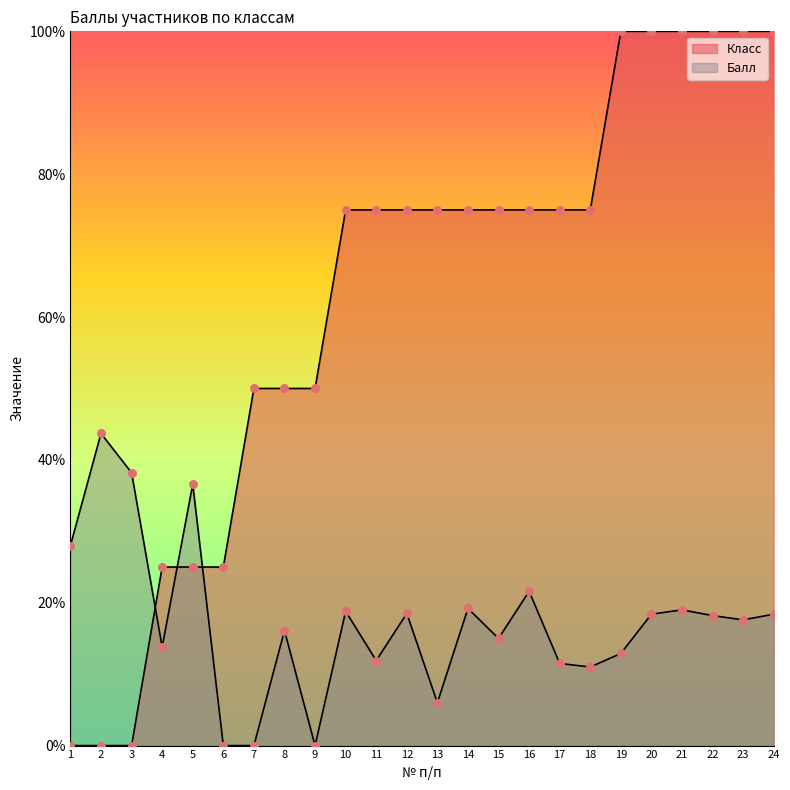

Which series contains the lowest Y value?

Класс